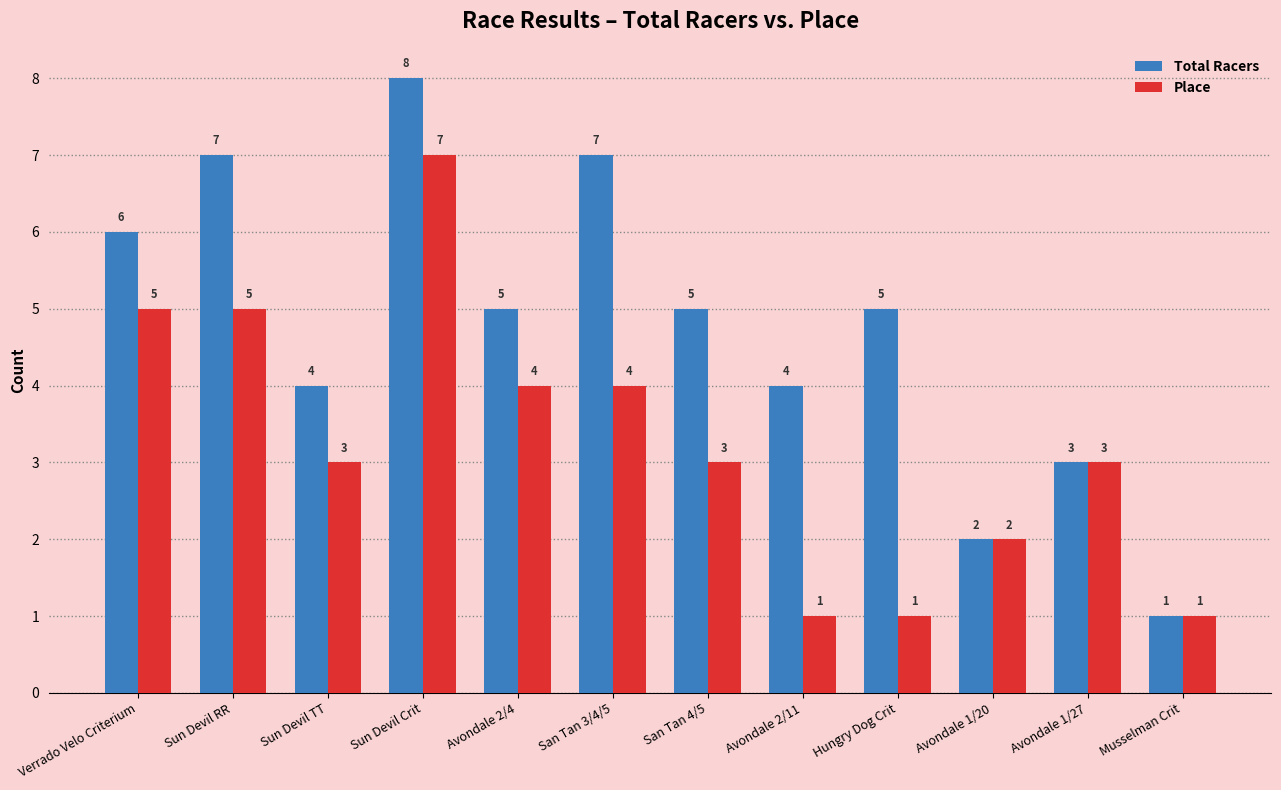

What is the label of the 10th bar from the right?

Sun Devil TT